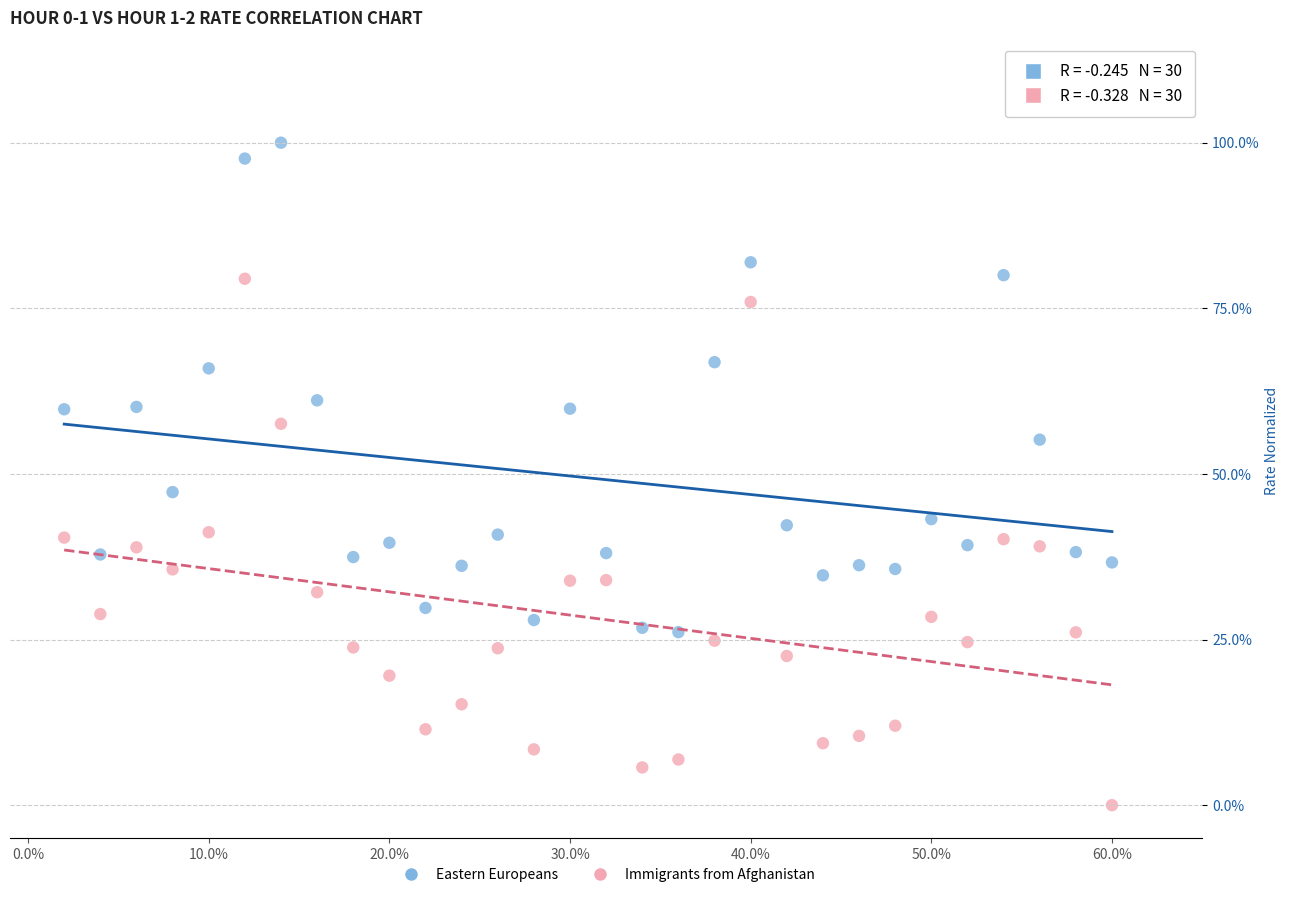

Which series reaches the maximum Y coordinate?

Eastern Europeans